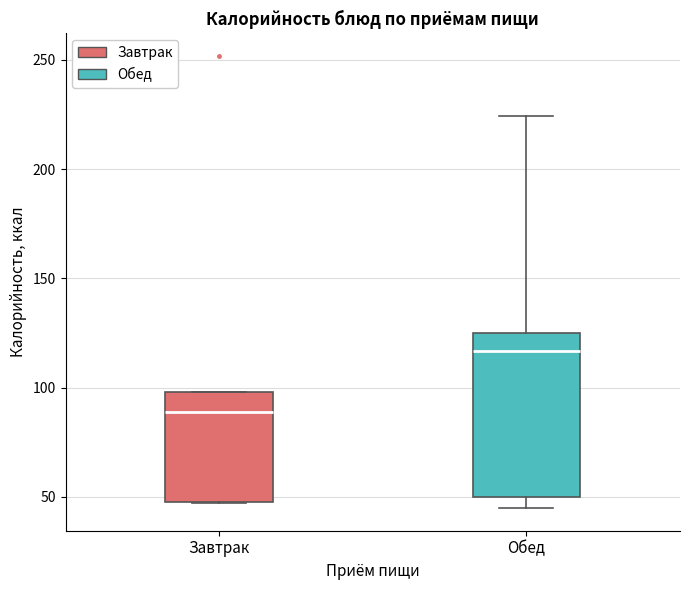

Which box has the highest median line?

Обед